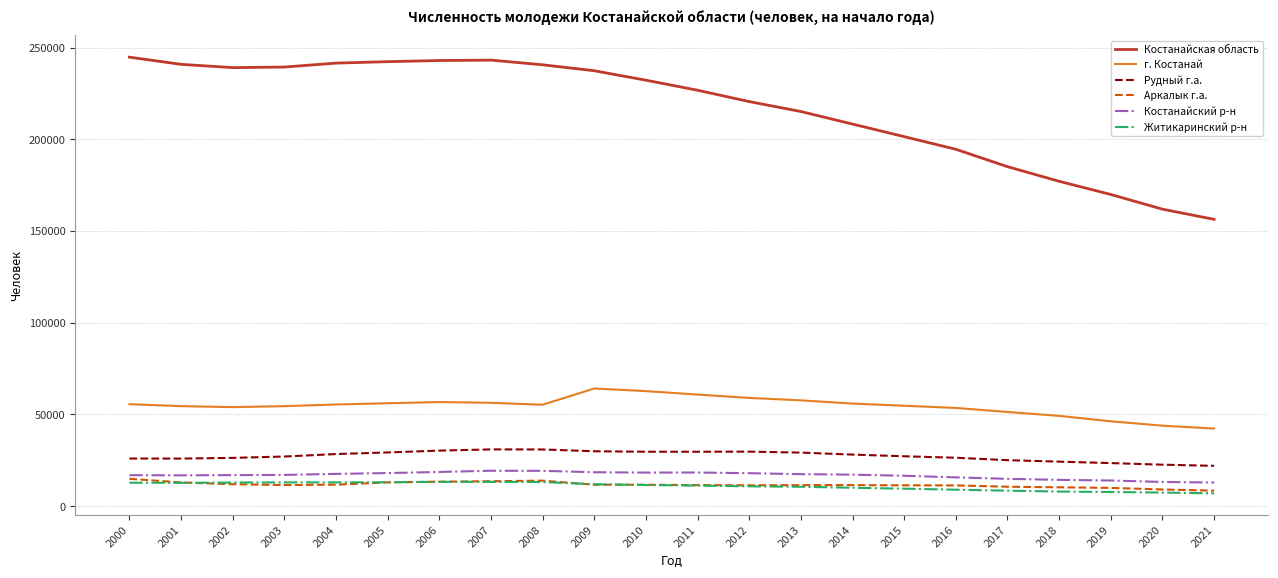

What is the greatest value displayed?

244751